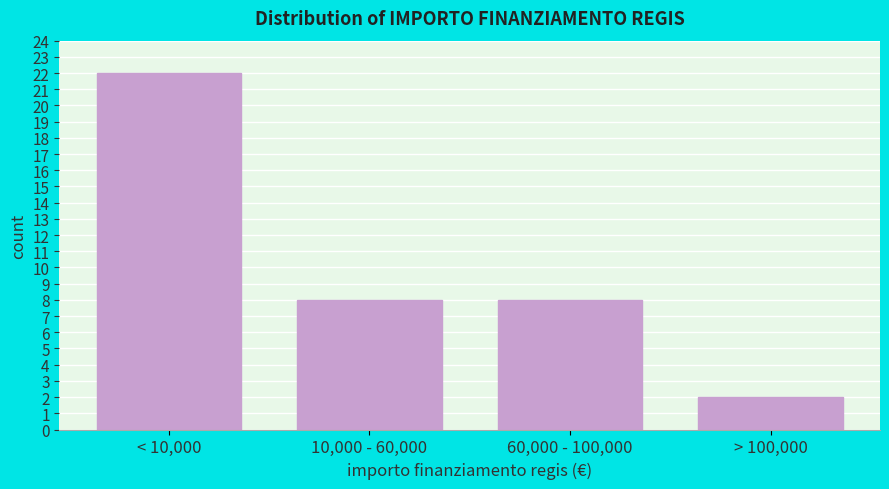

Reading left to right, extract all data points from this chart.

22	8	8	2